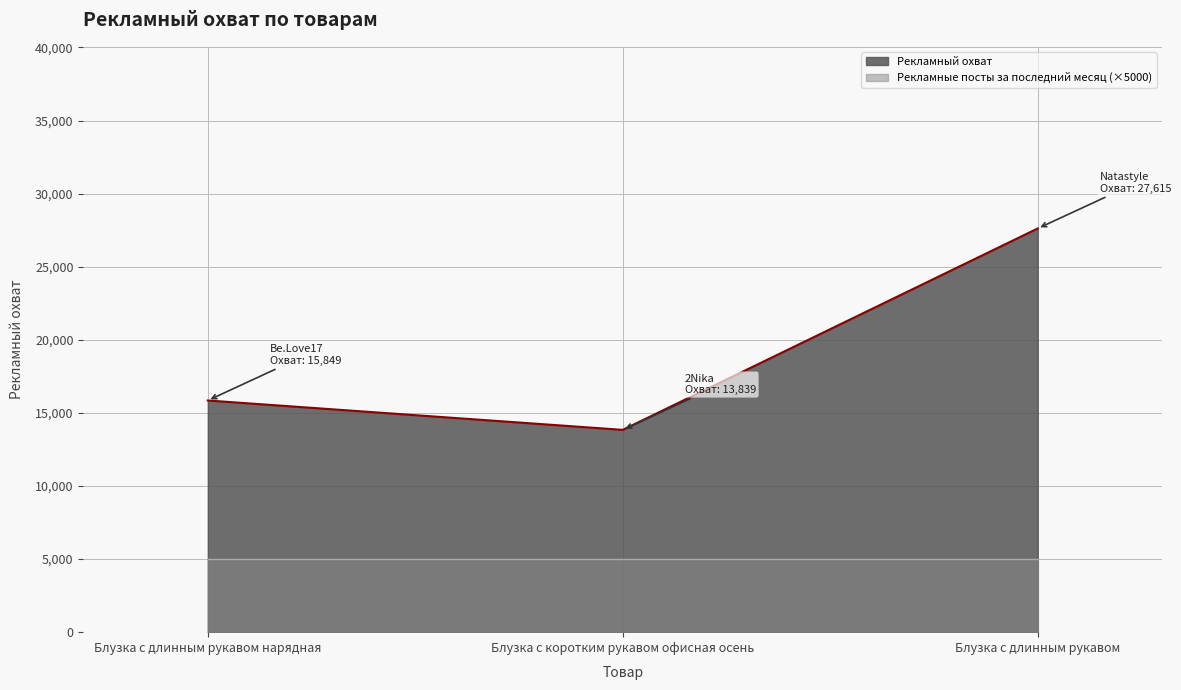

Reading right to left, what are all the values shown in this chart?

Рекламный охват: Блузка с длинным рукавом=27615	Блузка с коротким рукавом офисная осень=13839	Блузка с длинным рукавом нарядная=15849
Рекламные посты за последний месяц: Блузка с длинным рукавом=1	Блузка с коротким рукавом офисная осень=1	Блузка с длинным рукавом нарядная=1
Конверсия рекламного охвата в продажи, %: Блузка с длинным рукавом=0	Блузка с коротким рукавом офисная осень=0	Блузка с длинным рукавом нарядная=0